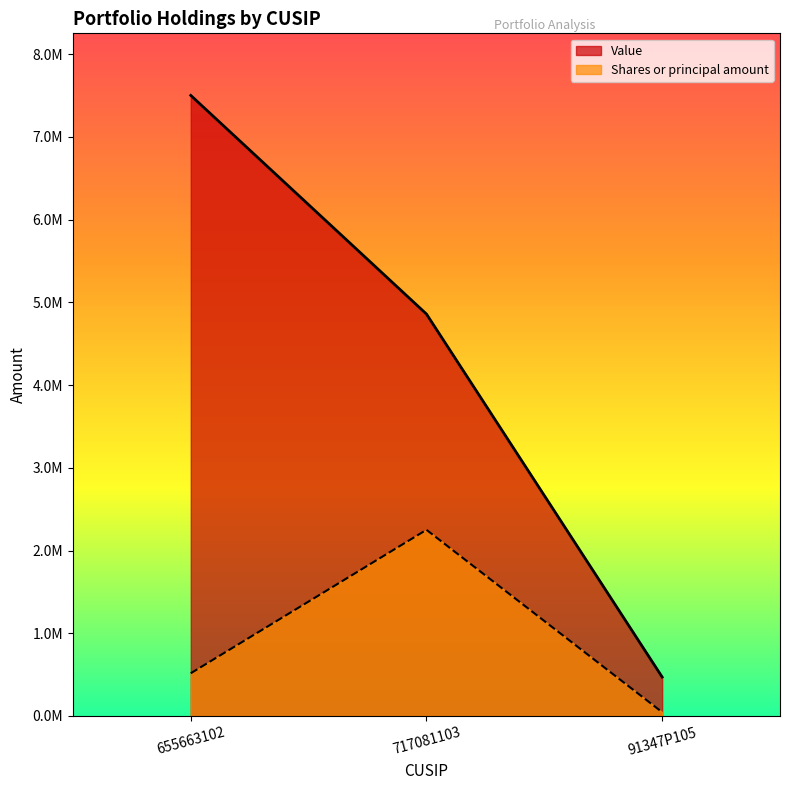

Where is Value nearest to the value 3985857?

717081103